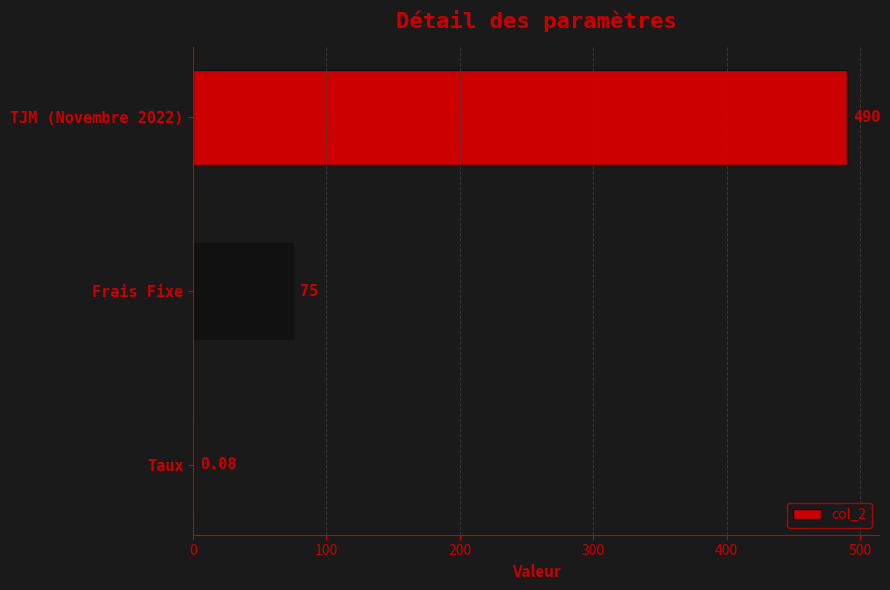

At which label is the value closest to 245?

Frais Fixe